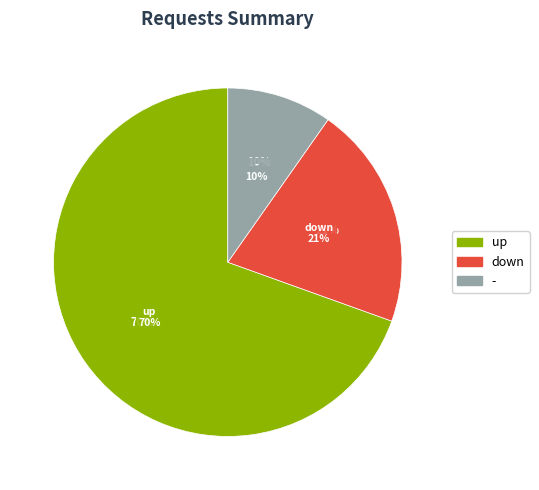

How many slices are in this pie chart?

3